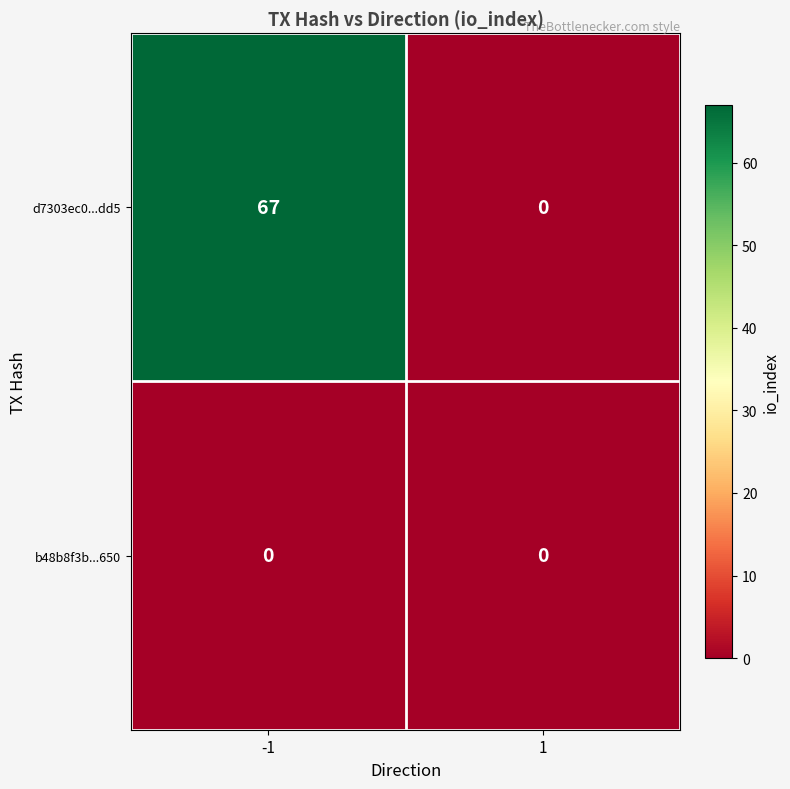

What is the difference between the d7303ec0...dd5 values at 1 and -1?

67